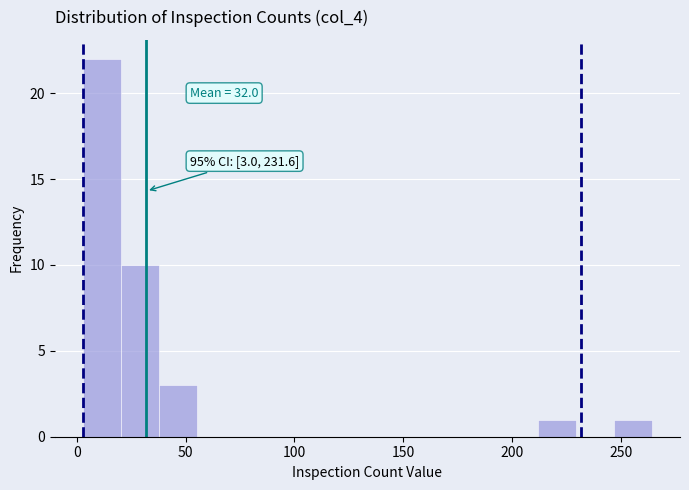

Around what value on the x-axis is the tallest bar? Give the approximate position of its centre, as read against the axis.

10